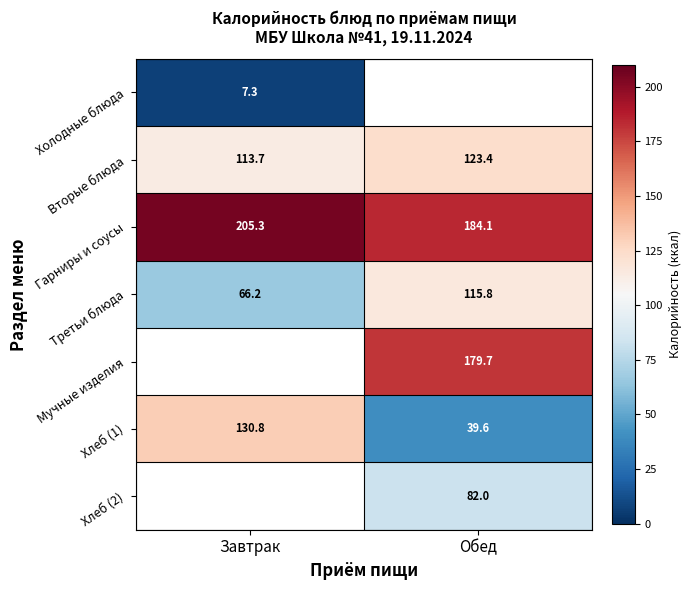

How many data points in Третьи блюда are above 115?

1